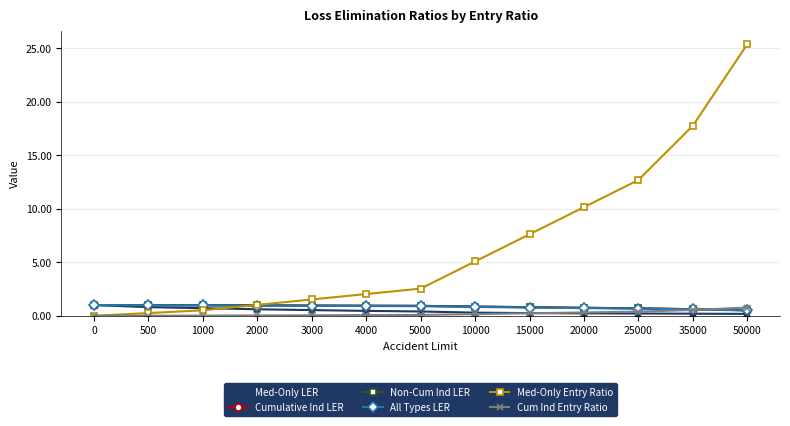

Which series has the largest total across all categories?

Med-Only Entry Ratio